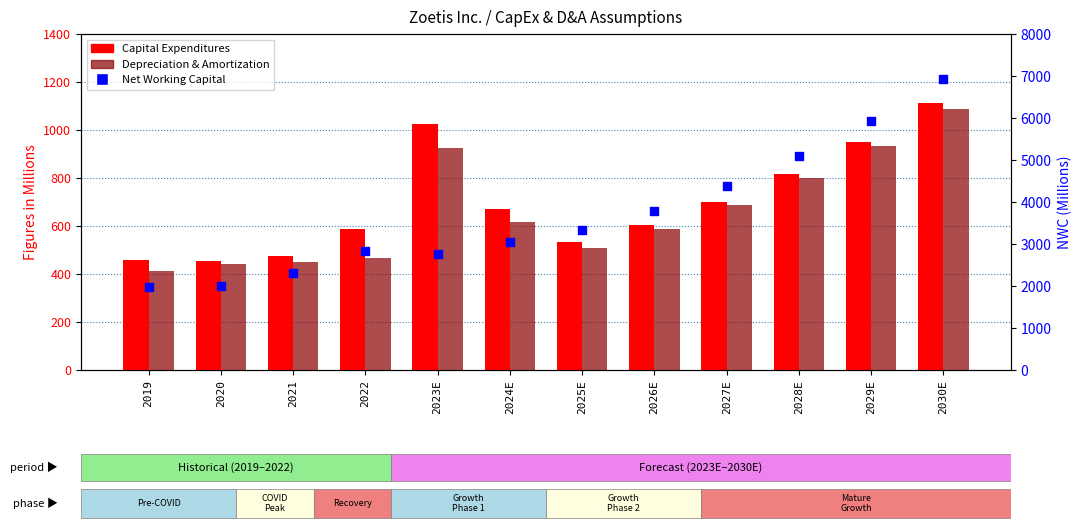

Which series has the largest Y range (max minus min)?

Net Working Capital